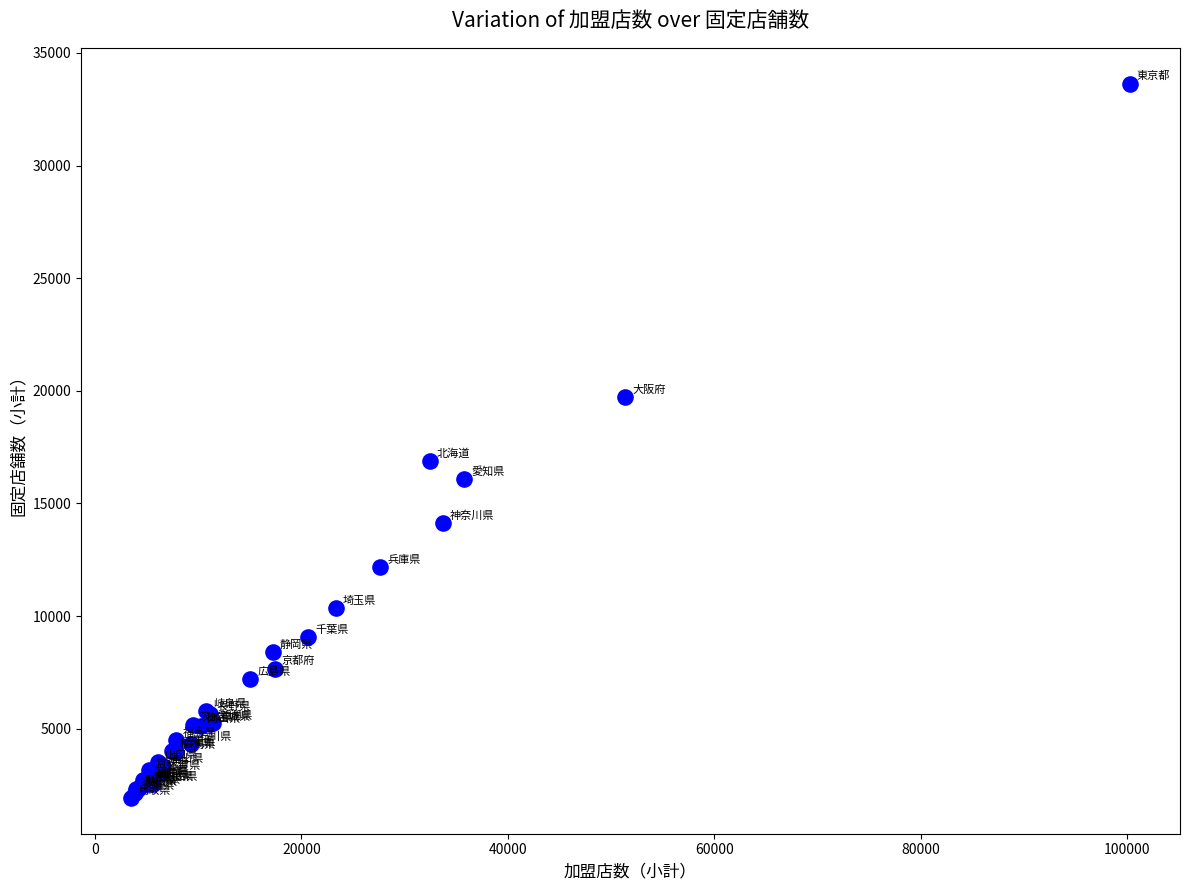

What Y value in the scatter plot is closest to 17784?

16889